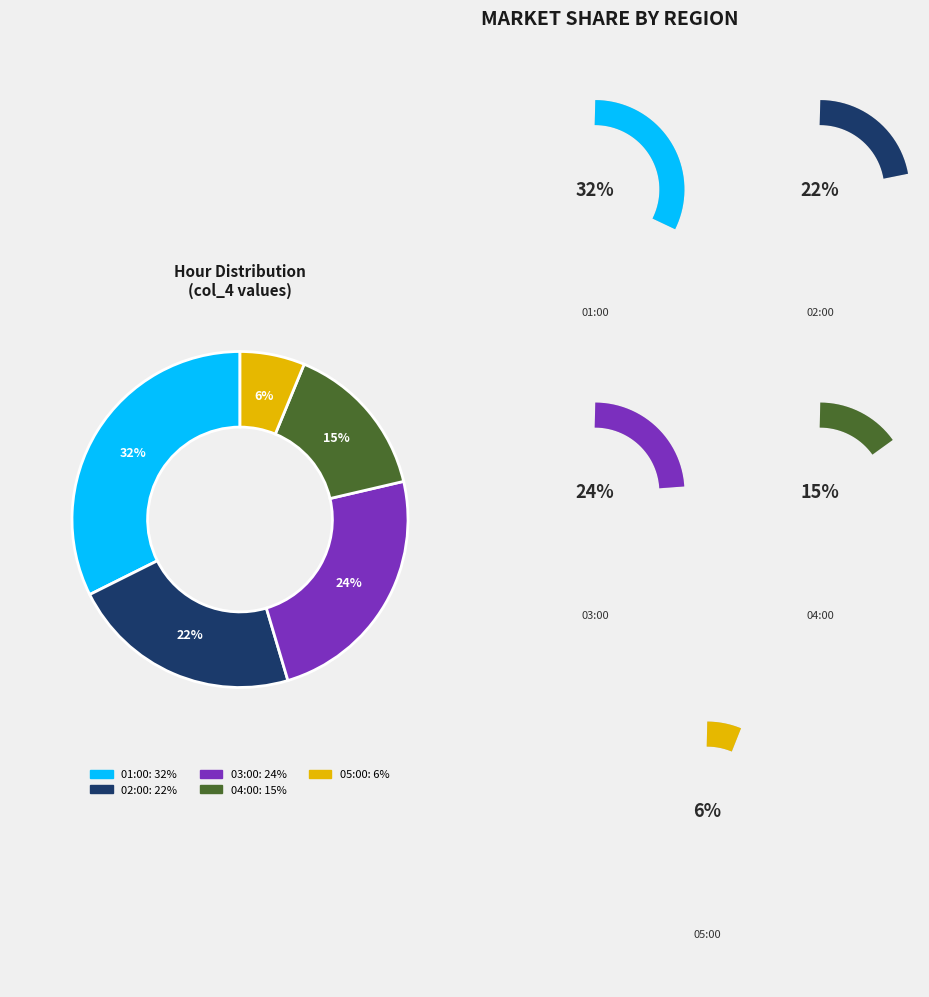

To the nearest percent, what portion does 02:00 represent?

22%